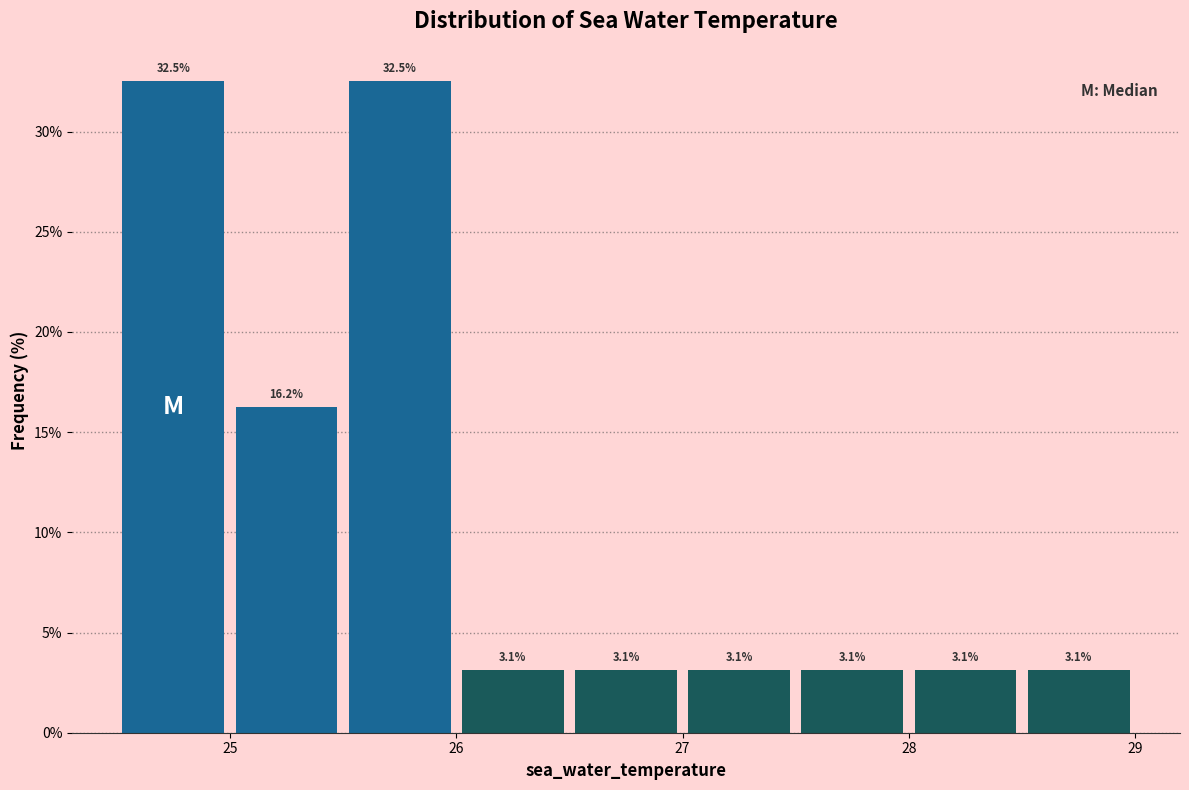

Reading left to right, transcribe this chart: for each bar, give the range it covers on the x-axis and its height.

24.5 to 25.0: 32.5
25.0 to 25.5: 16.2
25.5 to 26.0: 32.5
26.0 to 26.5: 3.1
26.5 to 27.0: 3.1
27.0 to 27.5: 3.1
27.5 to 28.0: 3.1
28.0 to 28.5: 3.1
28.5 to 29.0: 3.1